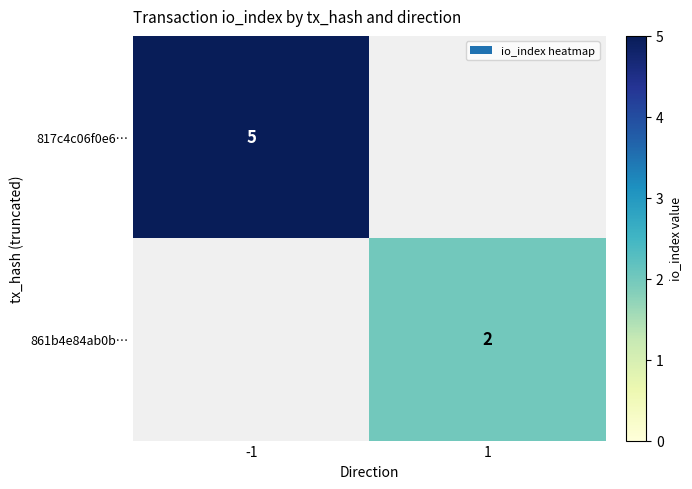

Is the value of 861b4e84ab0b… at 1 greater than the value of 817c4c06f0e6… at -1?

No